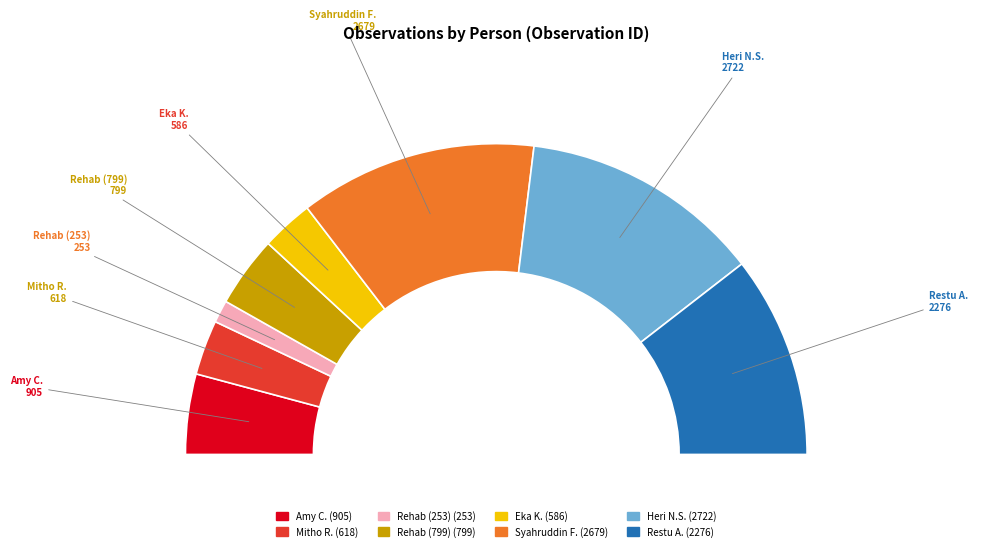

To the nearest percent, what is the average slice percentage?

12%